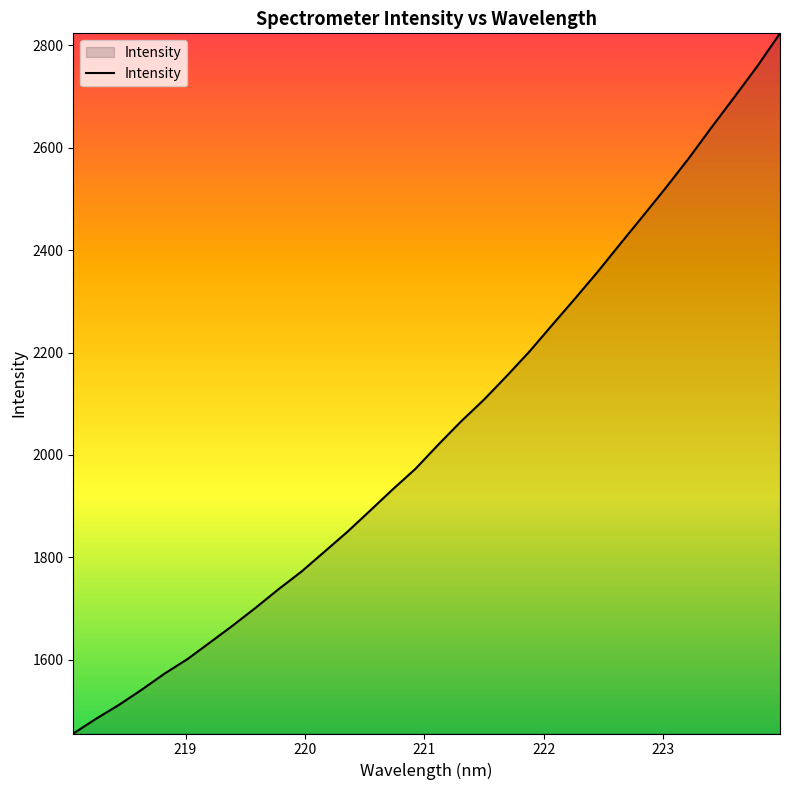

How many lines are shown in the chart?

1